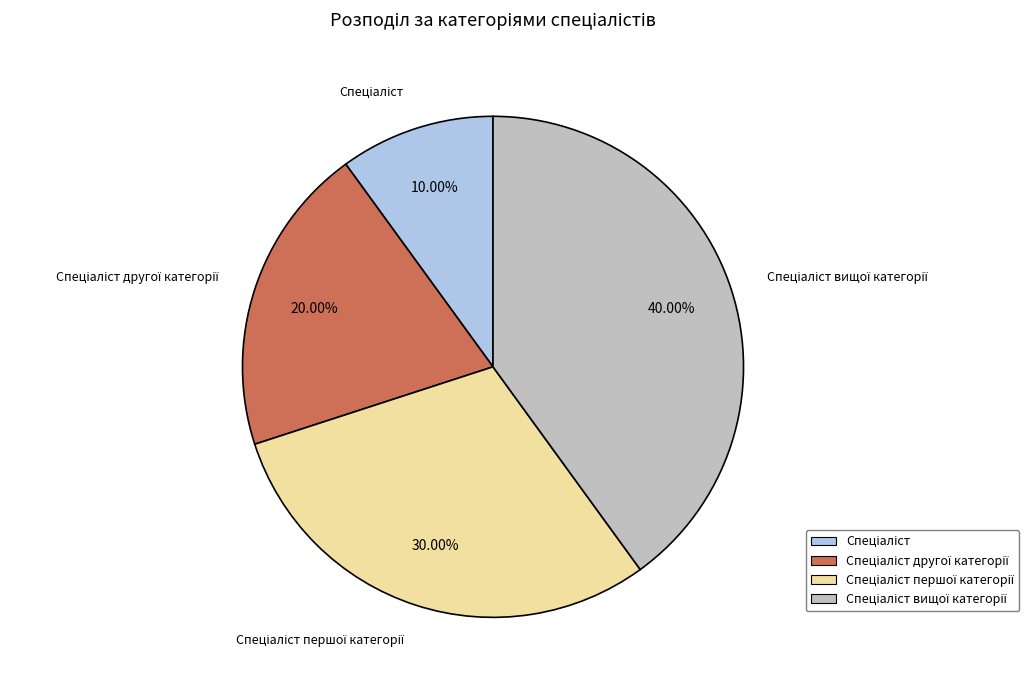

Does any single category account for the majority?

No